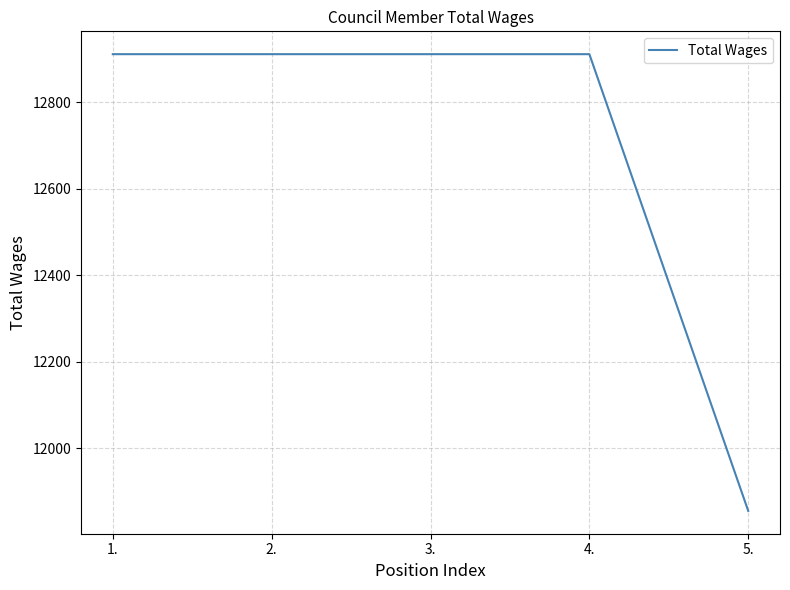

What is the minimum value shown in the chart?

11855